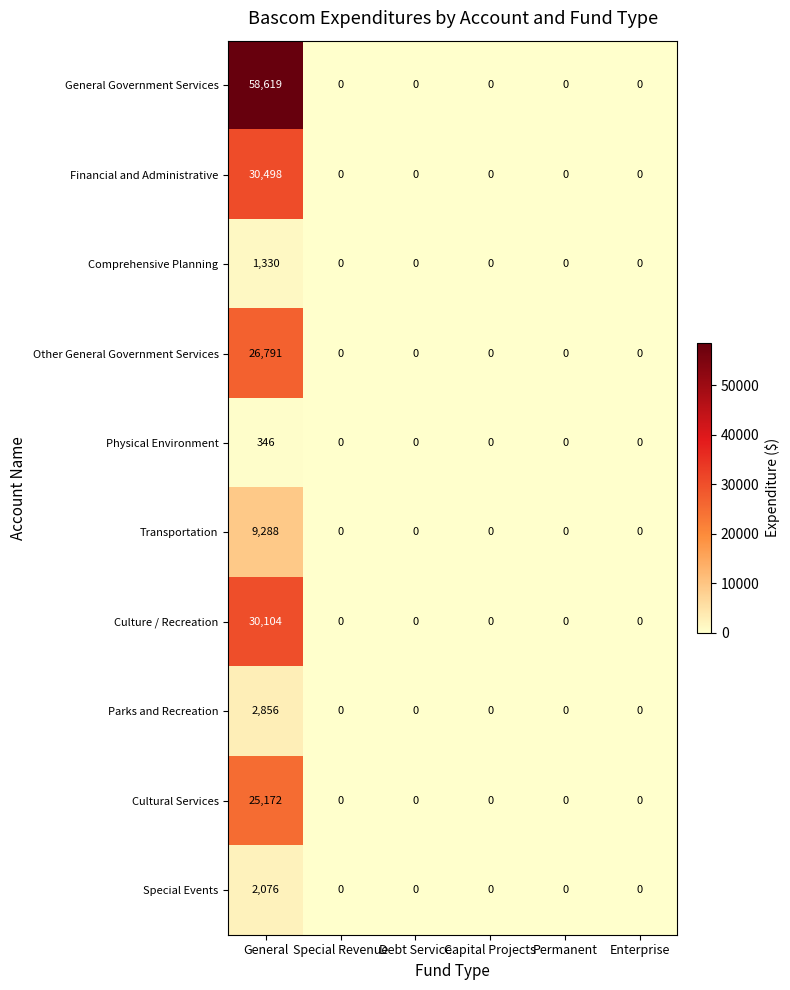

The value of Cultural Services at General is 25172. True or false?

True